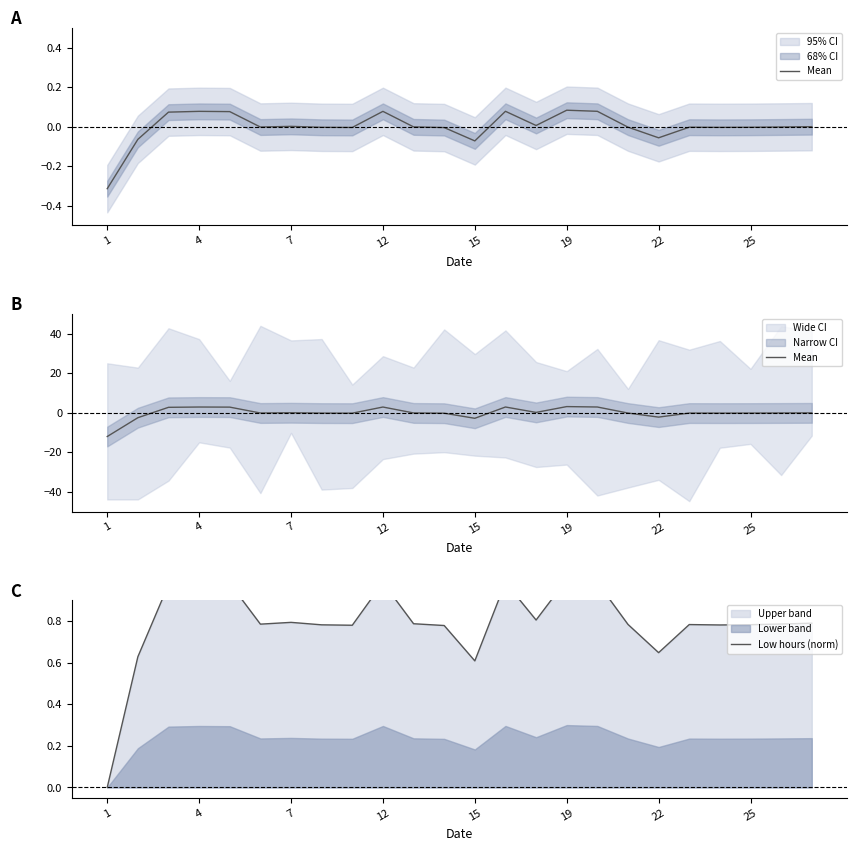

After their last crossing, which series has the higher values: Mean or Low hours (norm)?

Low hours (norm)